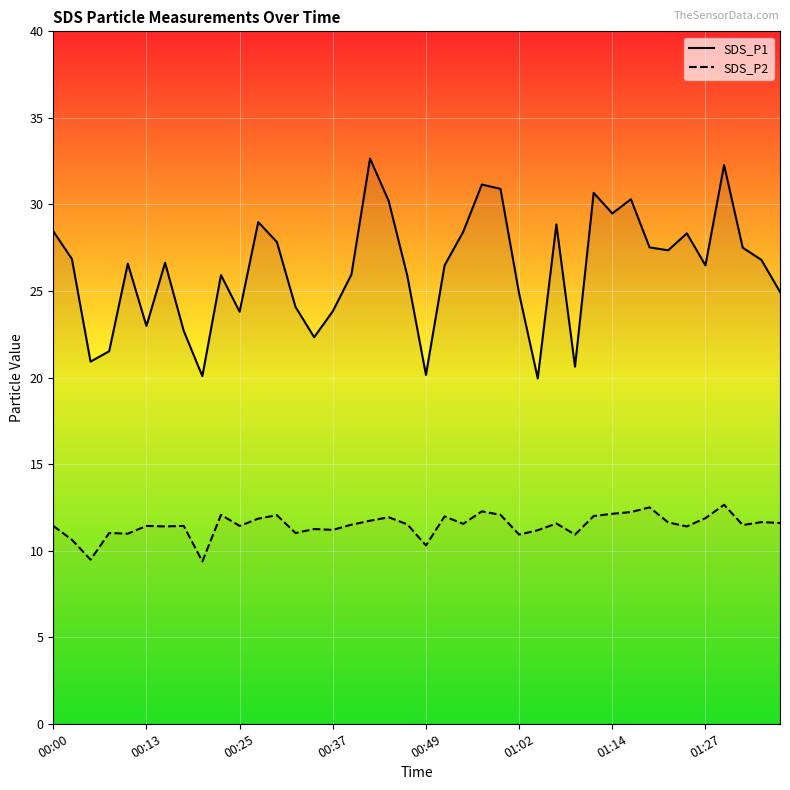

Count the number of categories in the chart.

40